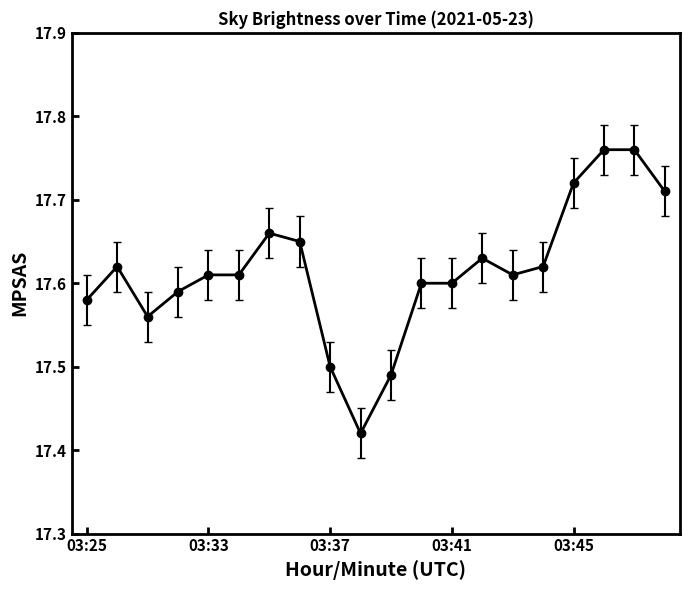

True or false: the data has more than 2 interior local peaks.

True